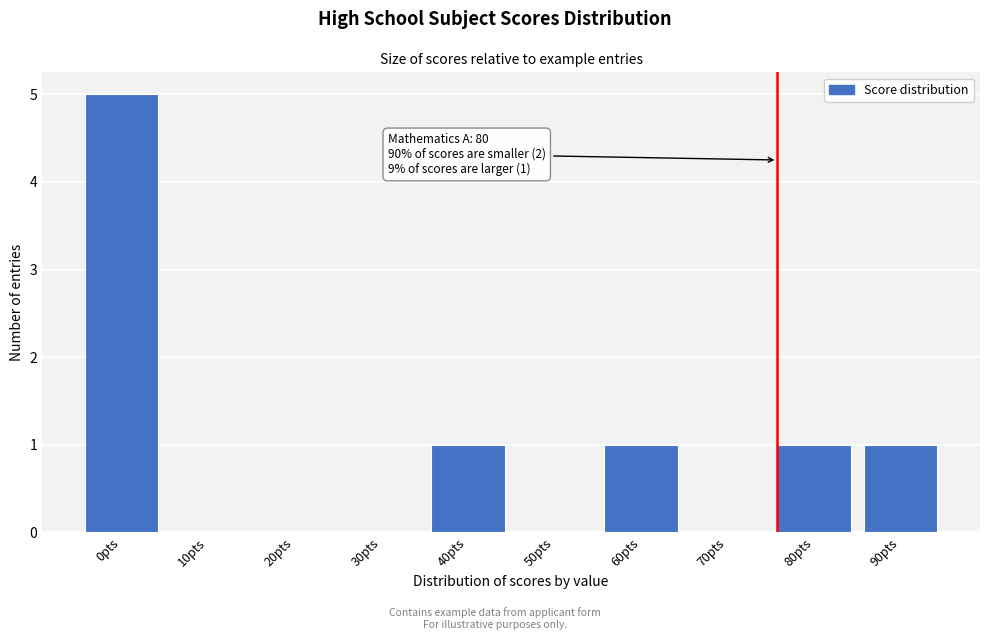

Reading left to right, list all the values displayed in this chart.

0pts=5	10pts=0	20pts=0	30pts=0	40pts=1	50pts=0	60pts=1	70pts=0	80pts=1	90pts=1